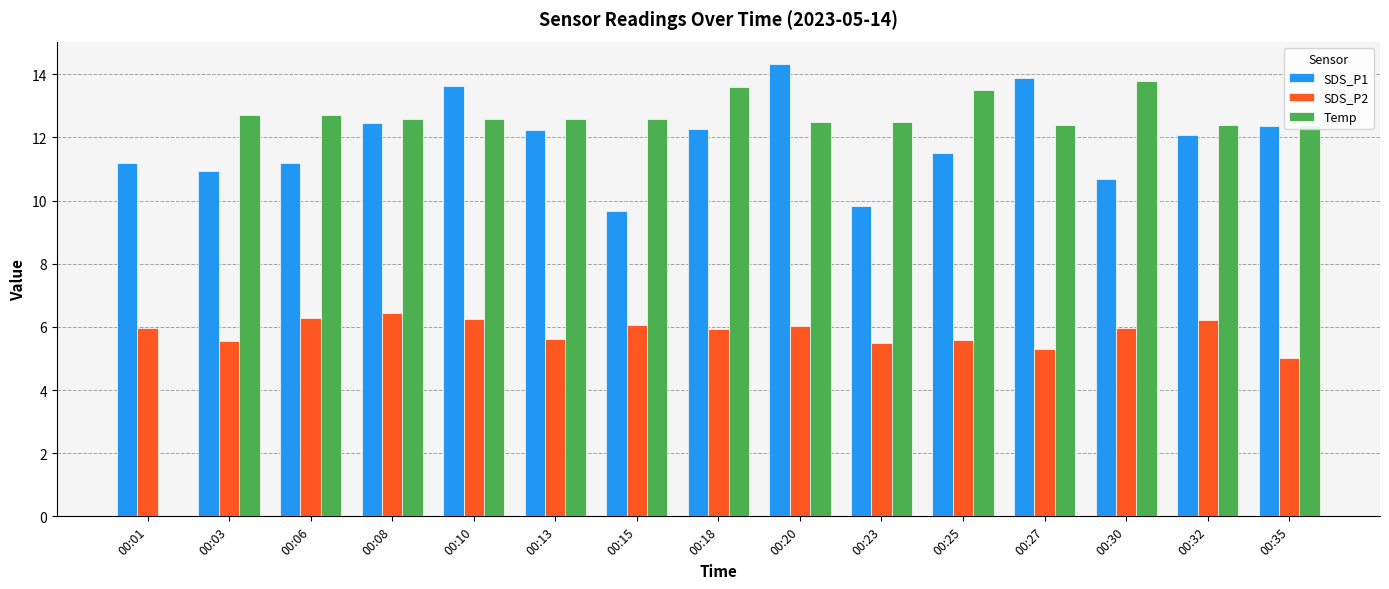

Which label corresponds to the largest value in the chart?

00:20